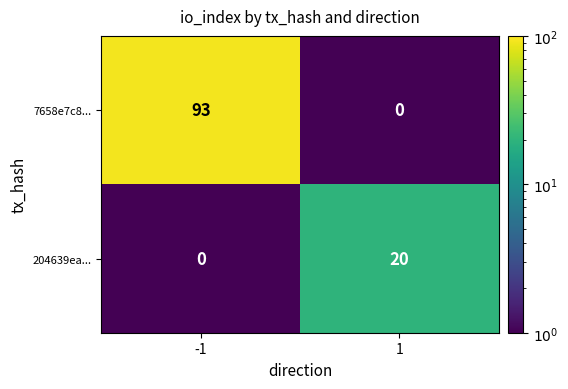

What is the total value across all series at 1?

20